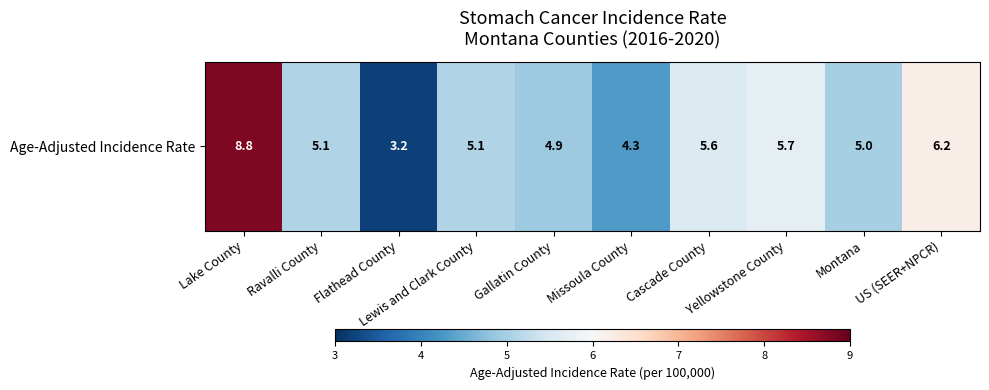

How many series are shown in this chart?

1